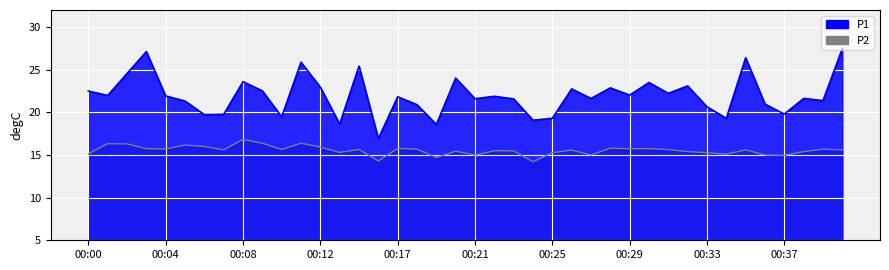

True or false: P2 has more than 1 interior local peaks.

True